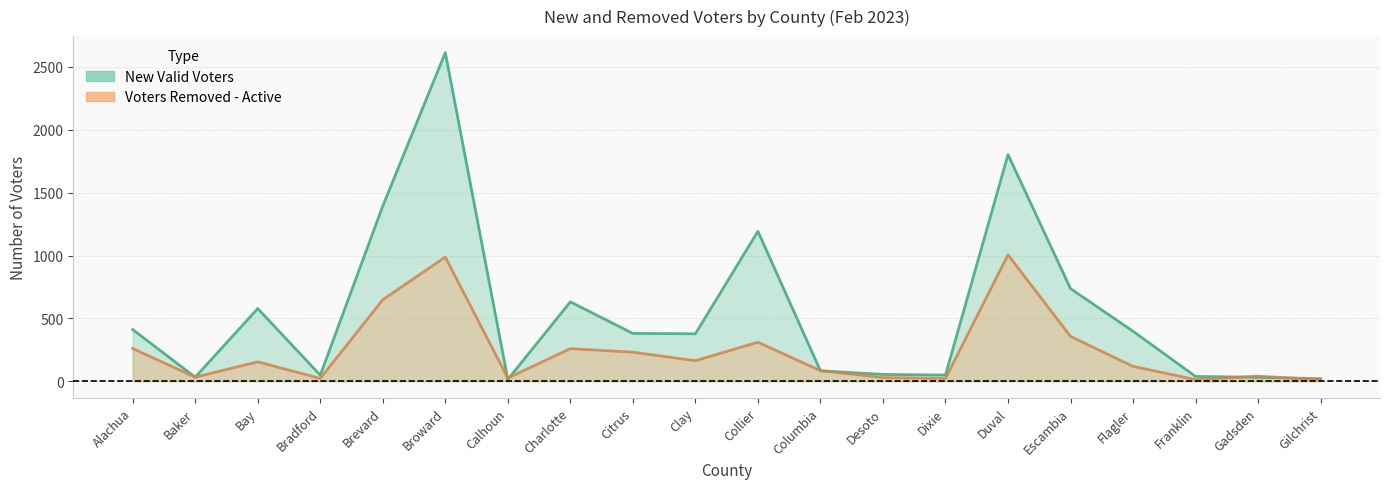

What is the label of the 10th point from the left?

Clay